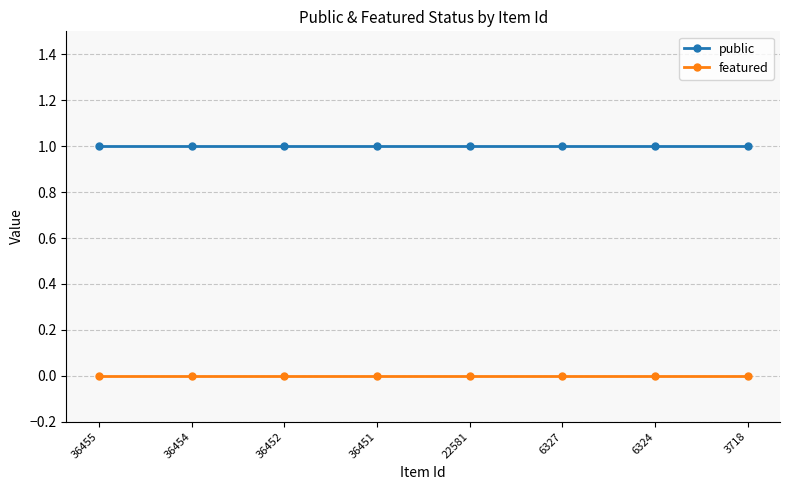

How many lines are shown in the chart?

2